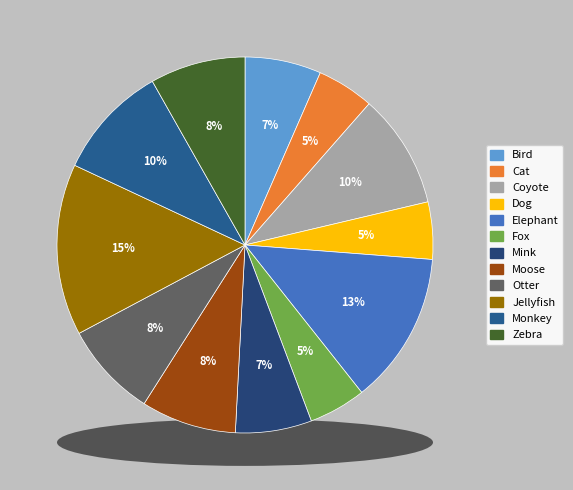

True or false: Dog accounts for 5% of the total.

True